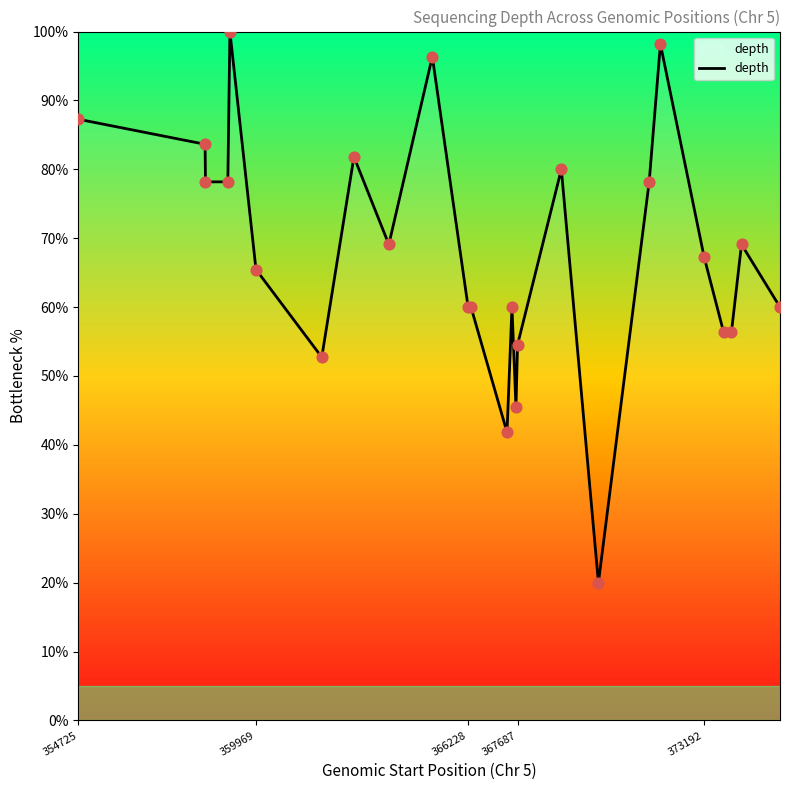

What is the minimum value shown in the chart?

20.0